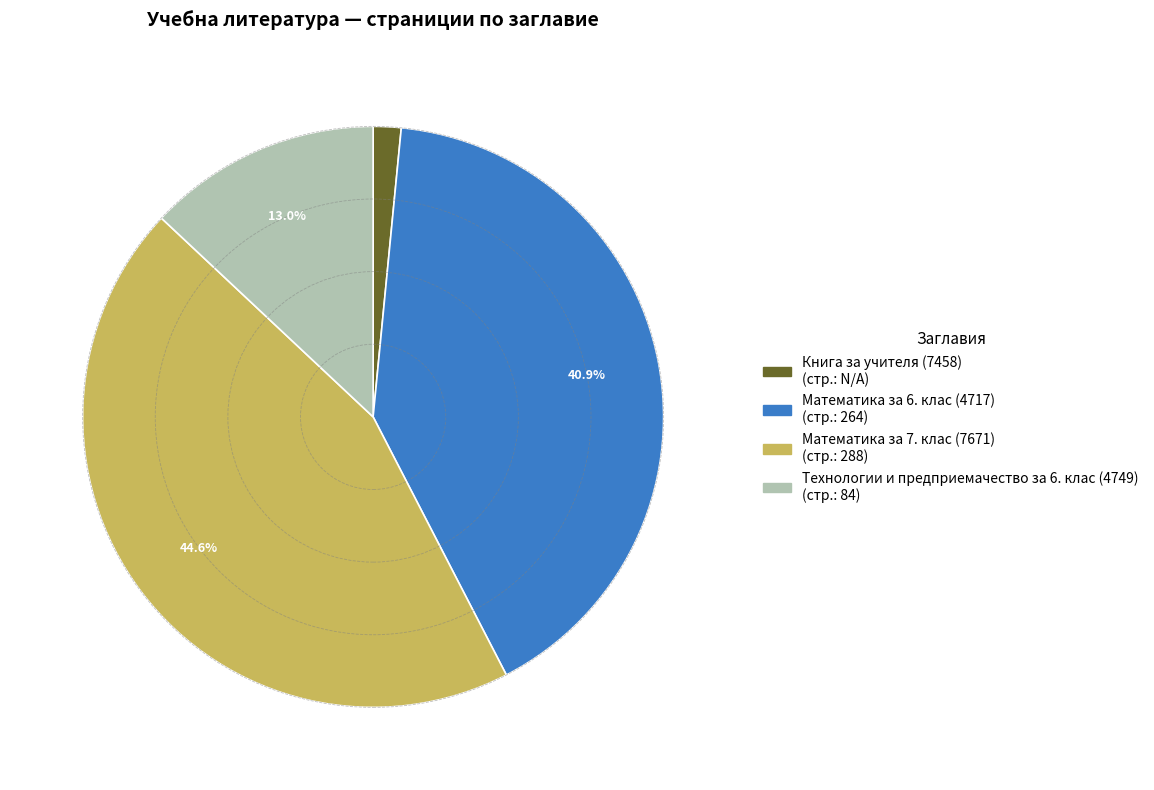

Count the number of slices in the pie.

4